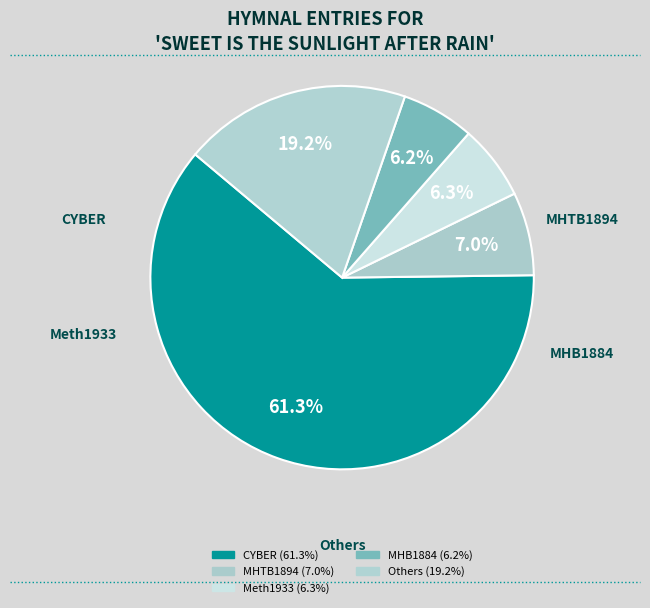

What is the majority slice?

Sweet Is the Sunlight After Rain (CYBER)